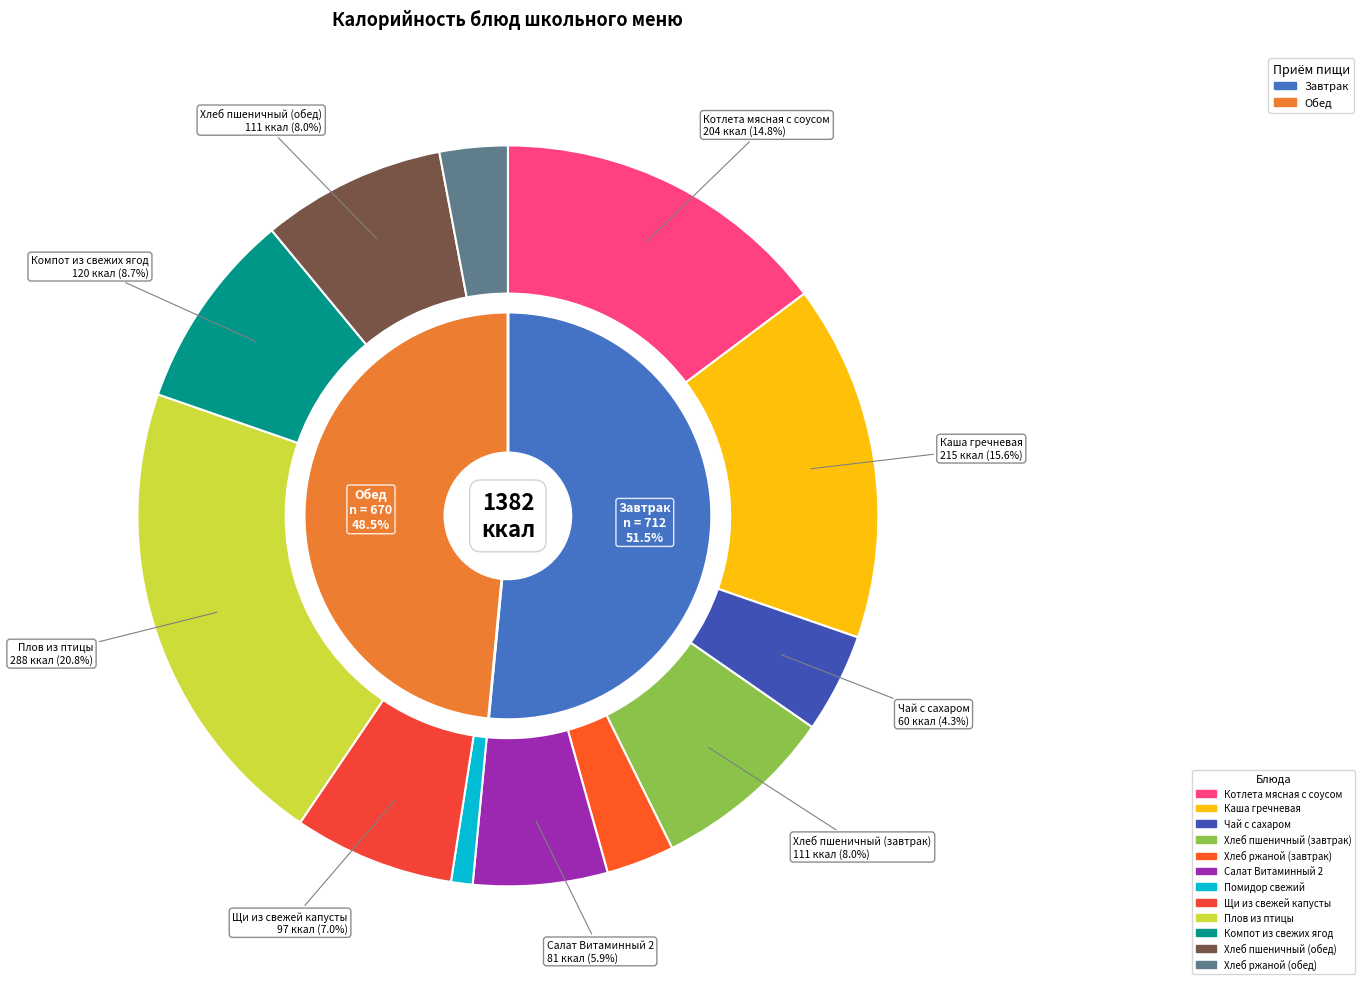

What is the largest slice in the pie chart?

Плов из птицы